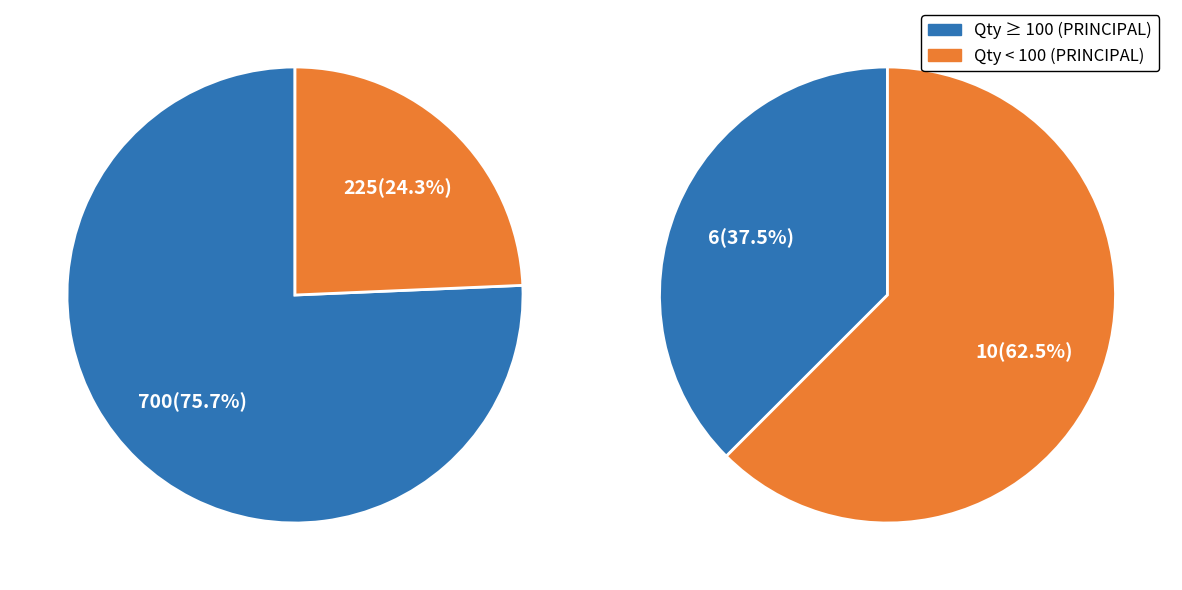

To the nearest percent, what is the combined percentage of 2 and 4?

32%